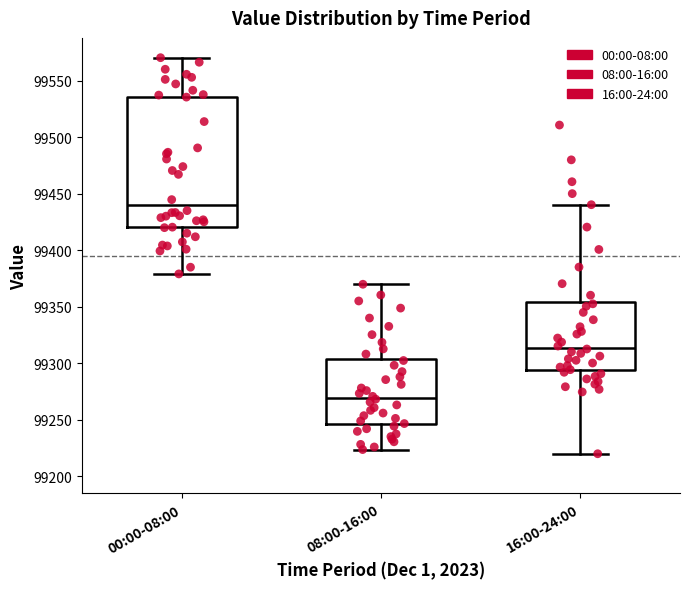

Reading left to right, read every box against the y-axis: the position of its median line, the range the box covers, and the ends of its whiskers. The values are not printed on the chart, so give them approximately, as read against the axis.

00:00-08:00: median 99440, box 99420 to 99535, whiskers 99380 to 99570
08:00-16:00: median 99270, box 99245 to 99305, whiskers 99225 to 99370
16:00-24:00: median 99315, box 99295 to 99355, whiskers 99220 to 99440